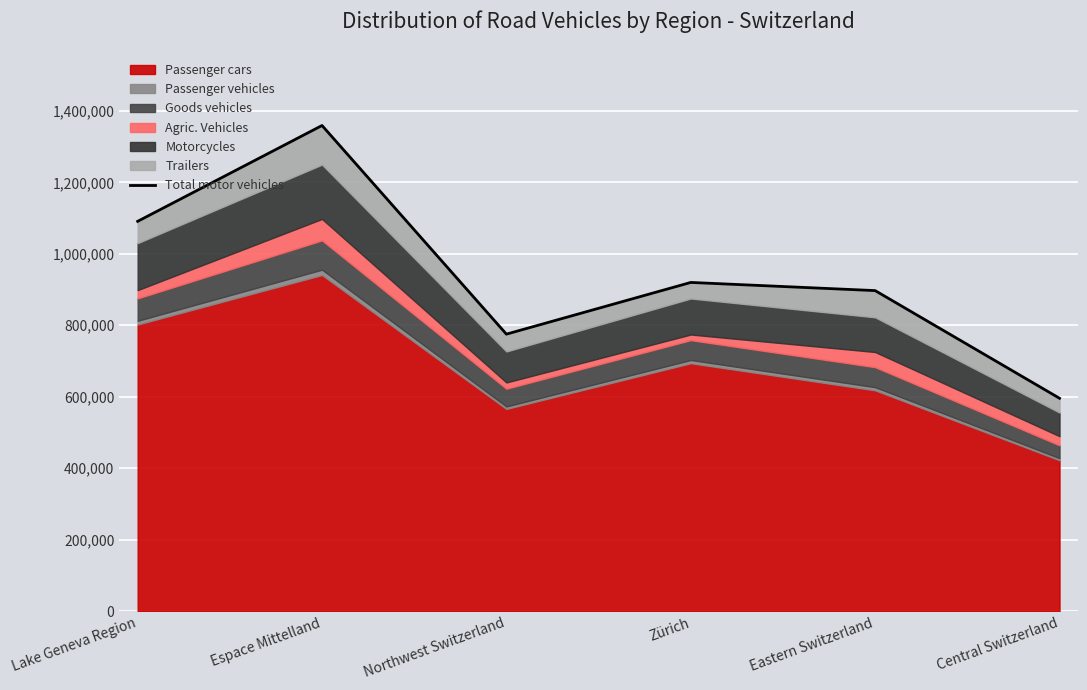

At which label does the data first exceed 919851?

Lake Geneva Region